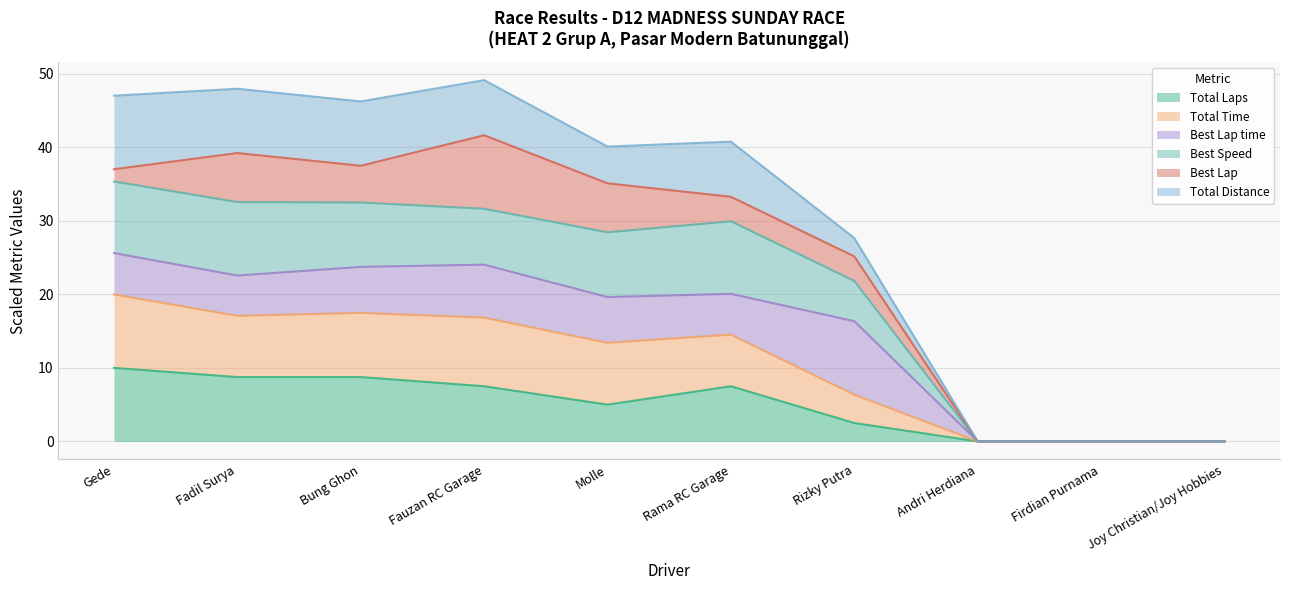

Which series has the largest range (max minus min)?

Best Speed